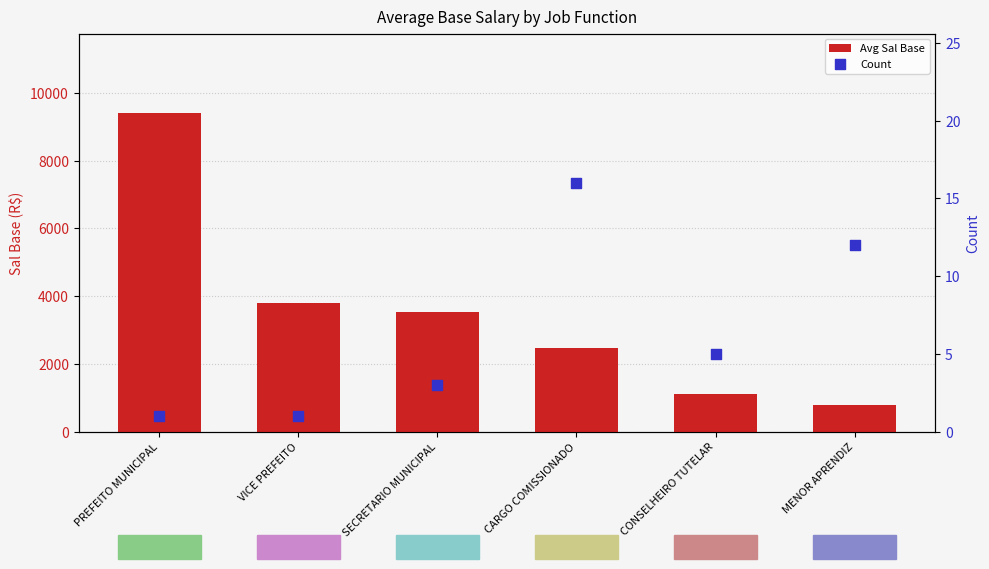

Is the value of Avg Sal Base at PREFEITO MUNICIPAL greater than the value of Count at MENOR APRENDIZ?

Yes